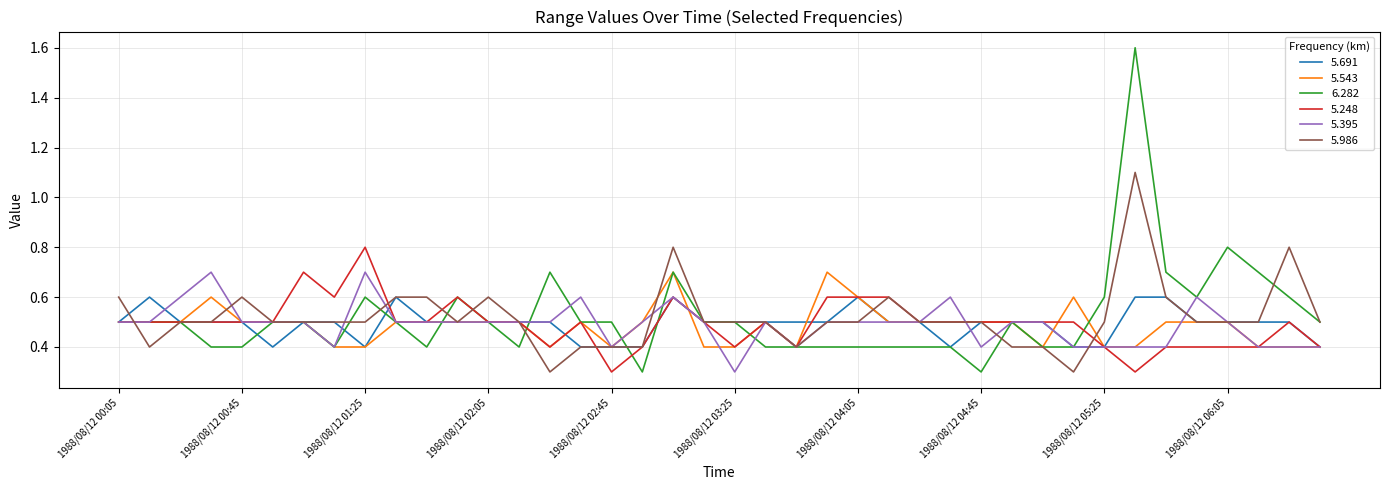

What is the minimum value shown in the chart?

0.3